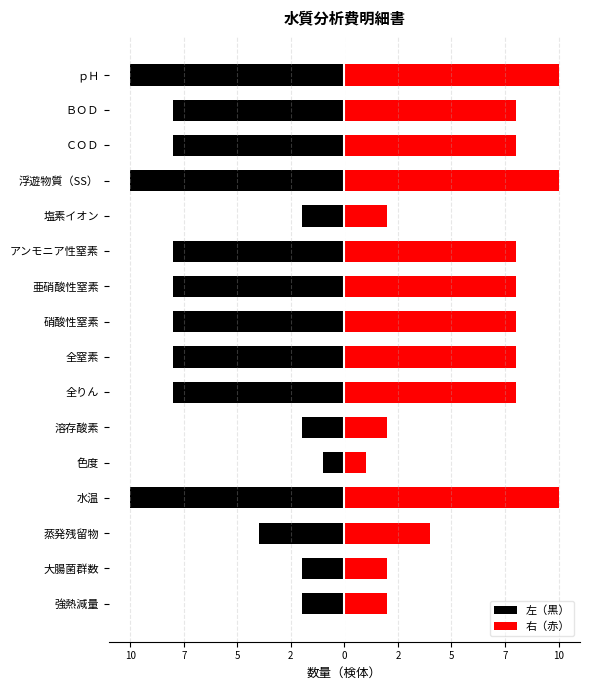

How many bars are there in total?

32